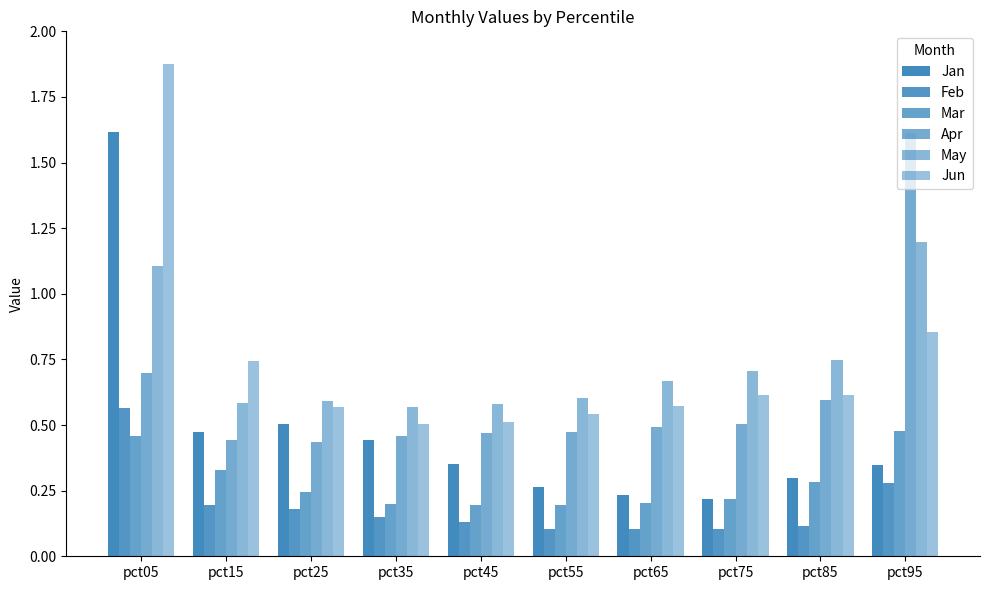

Count the number of categories in the chart.

10